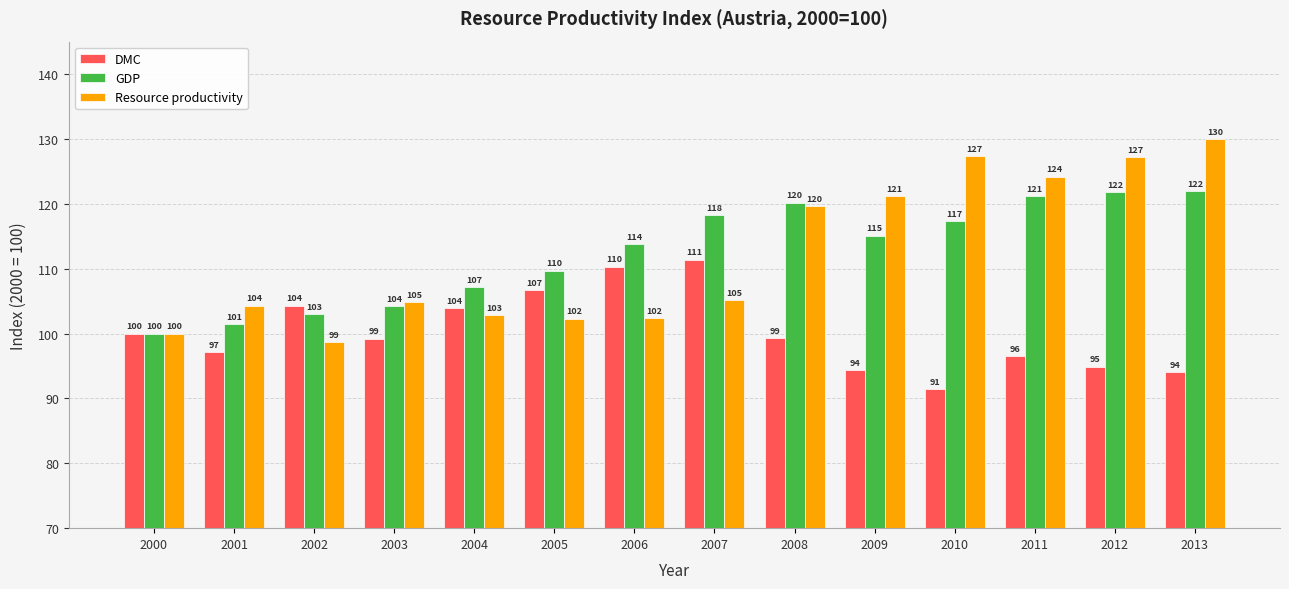

How many bars are there in each group?

3